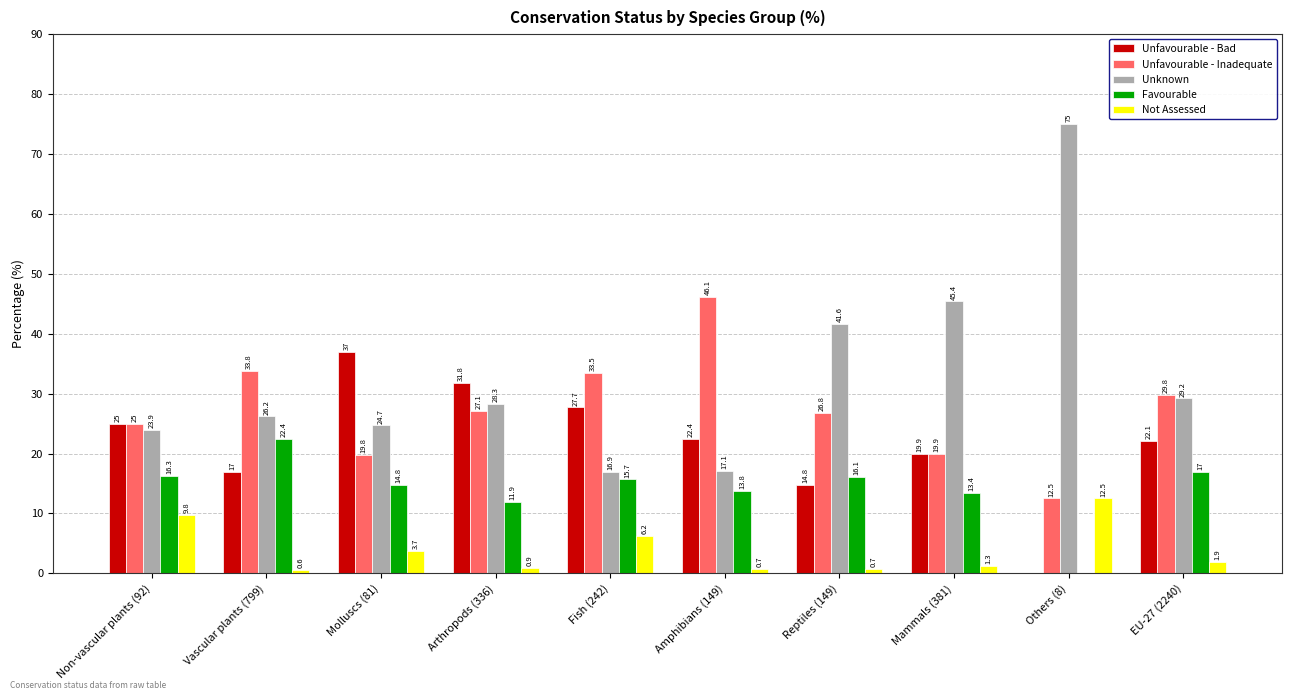

Count the number of categories in the chart.

10